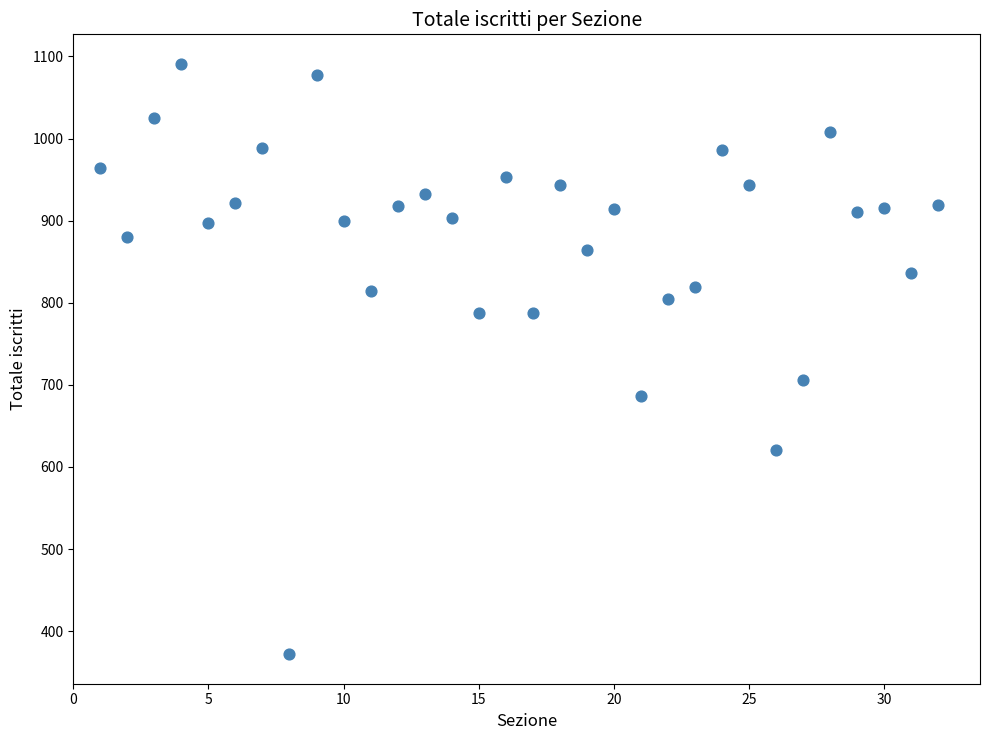

What Y value in the scatter plot is closest to 731?

706